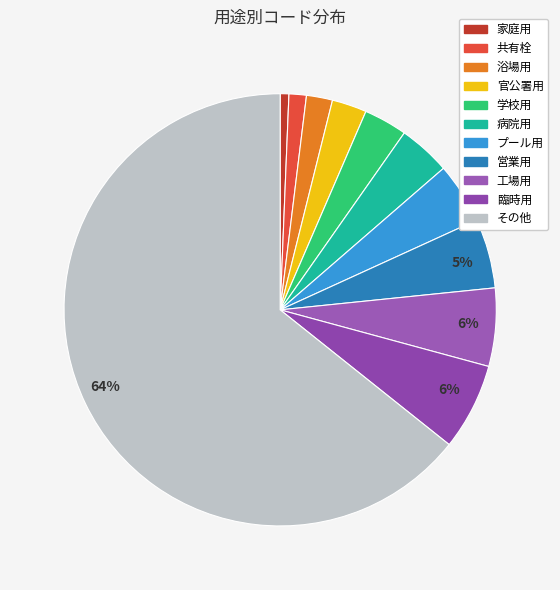

Which category has the biggest portion of the pie?

その他